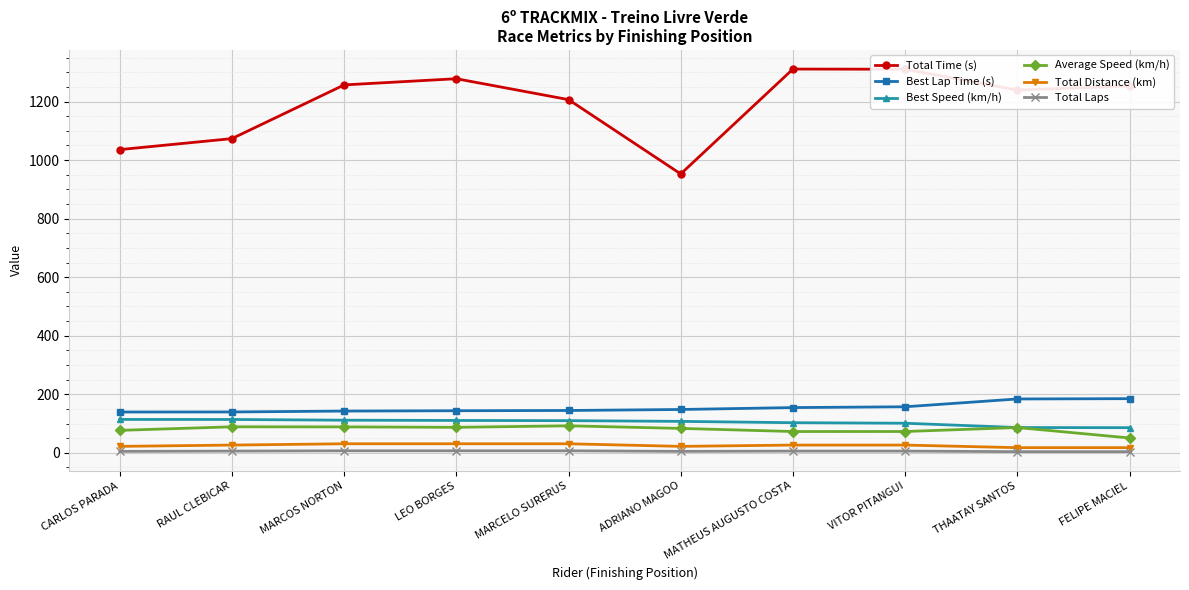

Rank the series at FELIPE MACIEL from lowest to highest value.

Total Laps, Total Distance (km), Average Speed (km/h), Best Speed (km/h), Best Lap Time (s), Total Time (s)